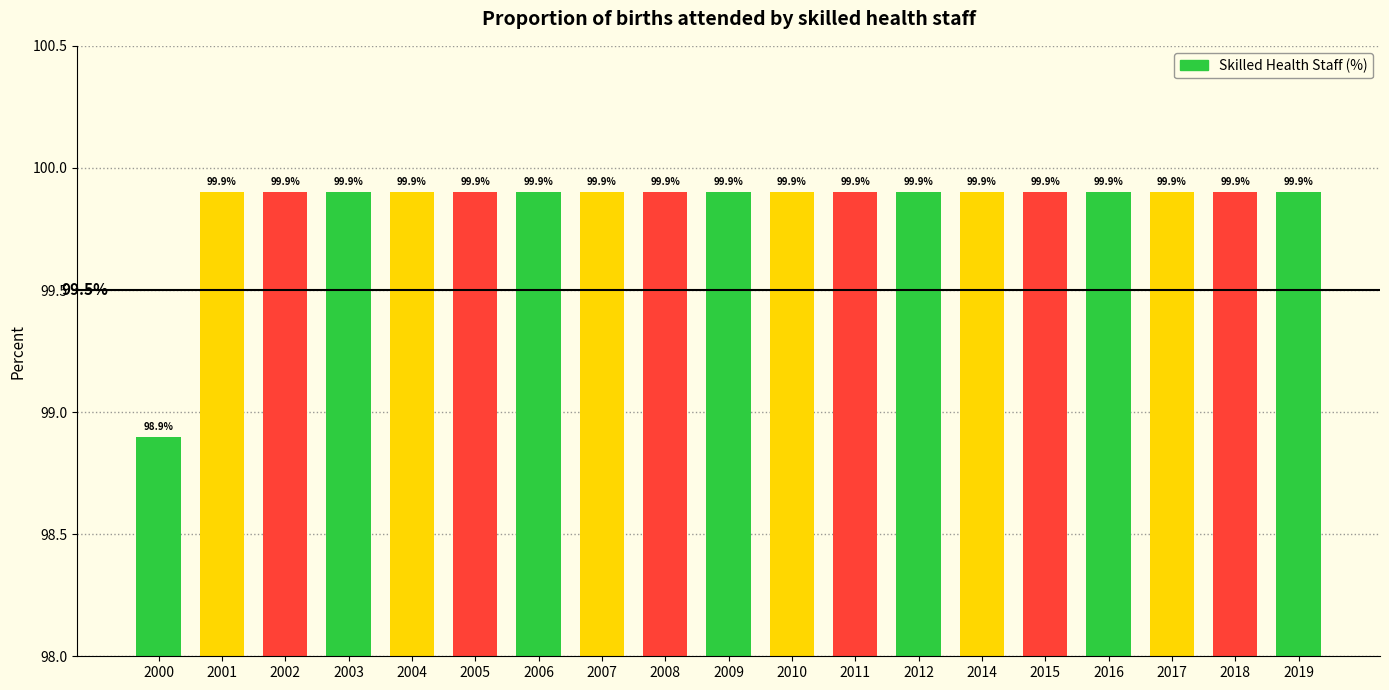

Reading right to left, list all the values displayed in this chart.

99.9	99.9	99.9	99.9	99.9	99.9	99.9	99.9	99.9	99.9	99.9	99.9	99.9	99.9	99.9	99.9	99.9	99.9	98.9